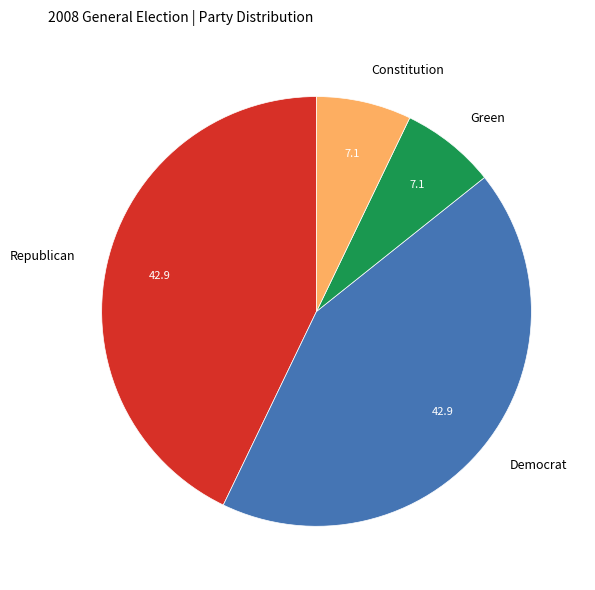

The Republican slice represents 43% of the pie. True or false?

True